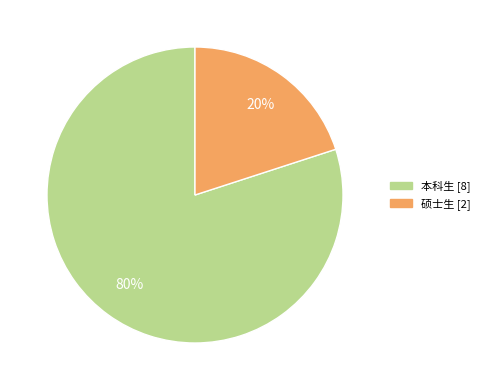

Which has a higher value, 硕士生 or 本科生?

本科生